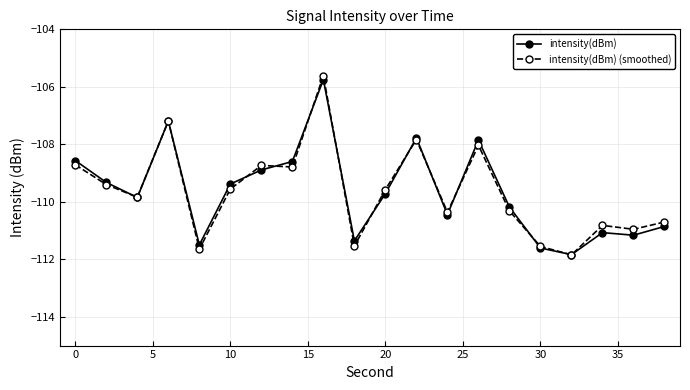

What are all the series names shown in the legend?

intensity(dBm), intensity(dBm) (smoothed)